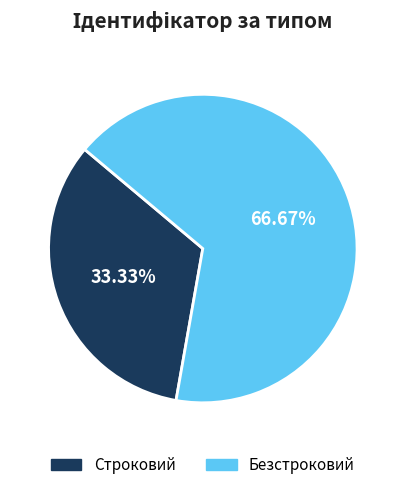

Count the number of slices in the pie.

2